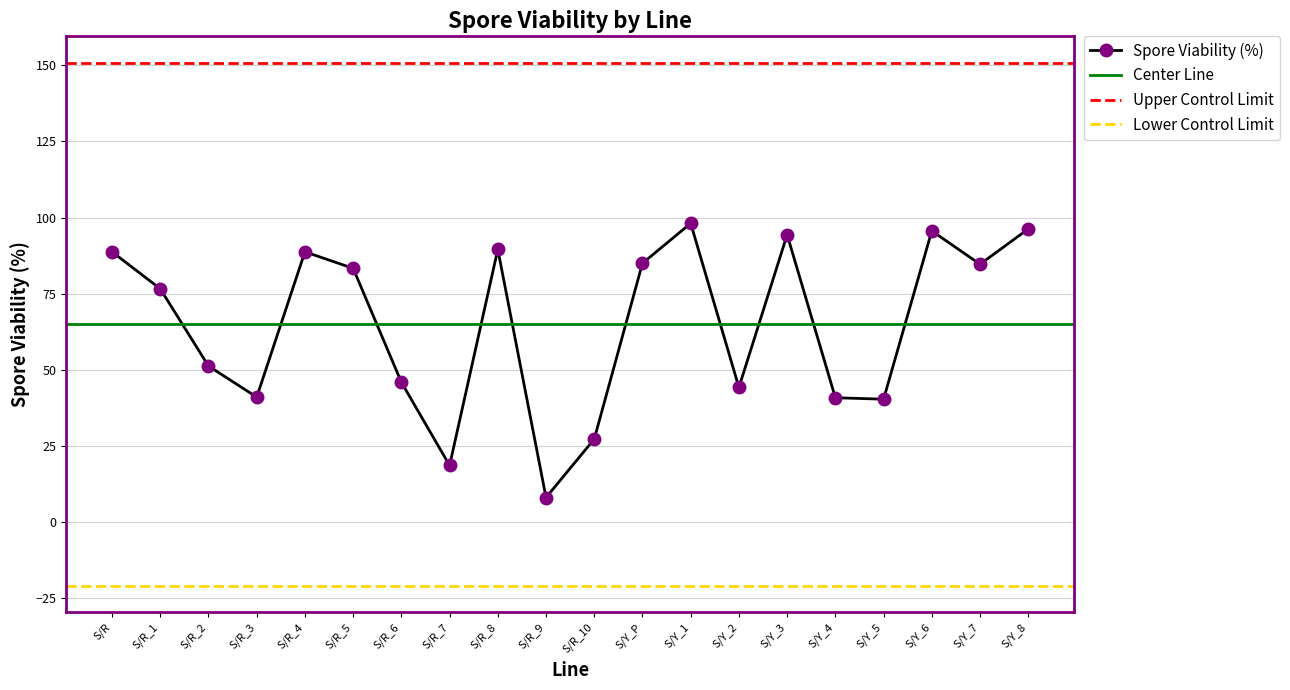

What position from the left is S/R?

1